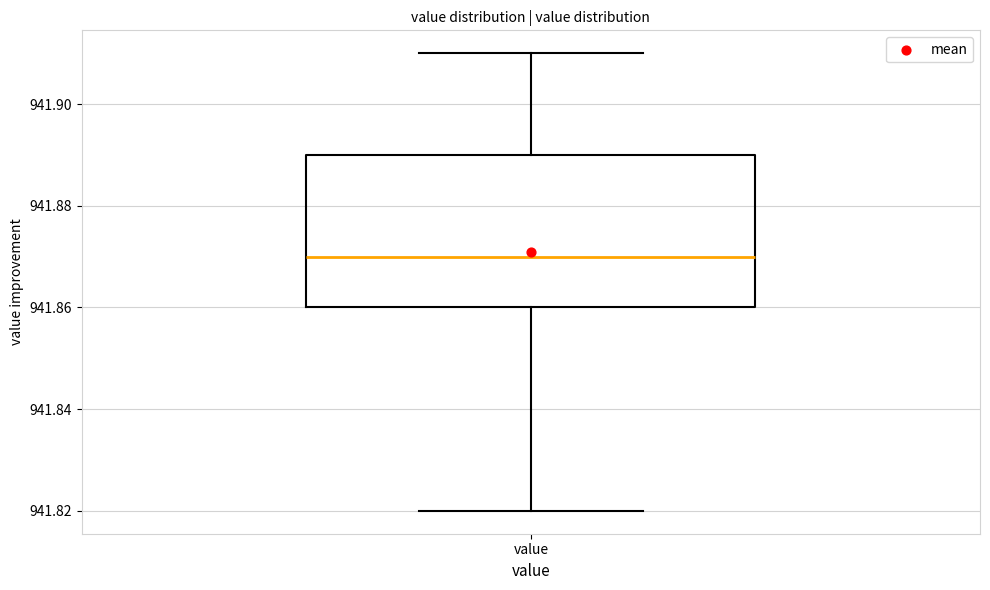

Where is the upper edge of the box for value on the y-axis? The values are not printed on the chart, so give them approximately, as read against the axis.

941.89